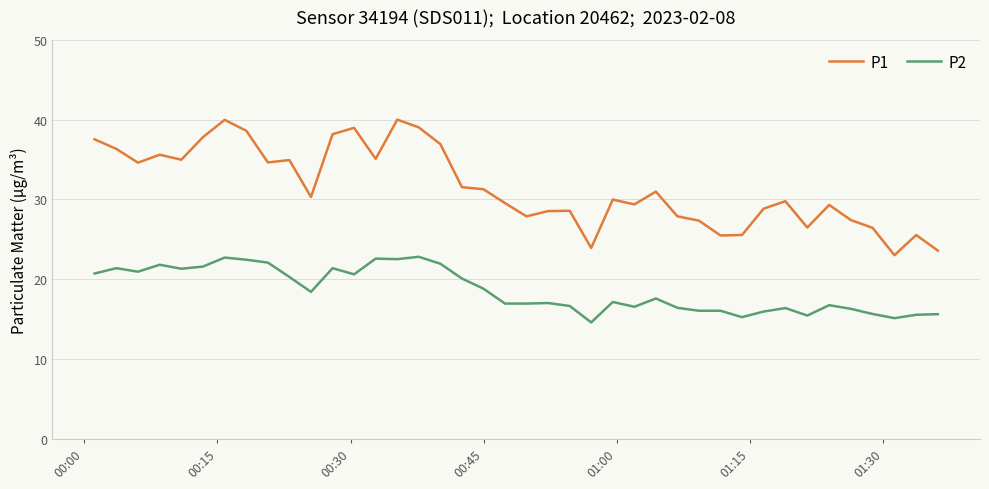

Rank the series by their average value, from lowest to highest.

P2, P1